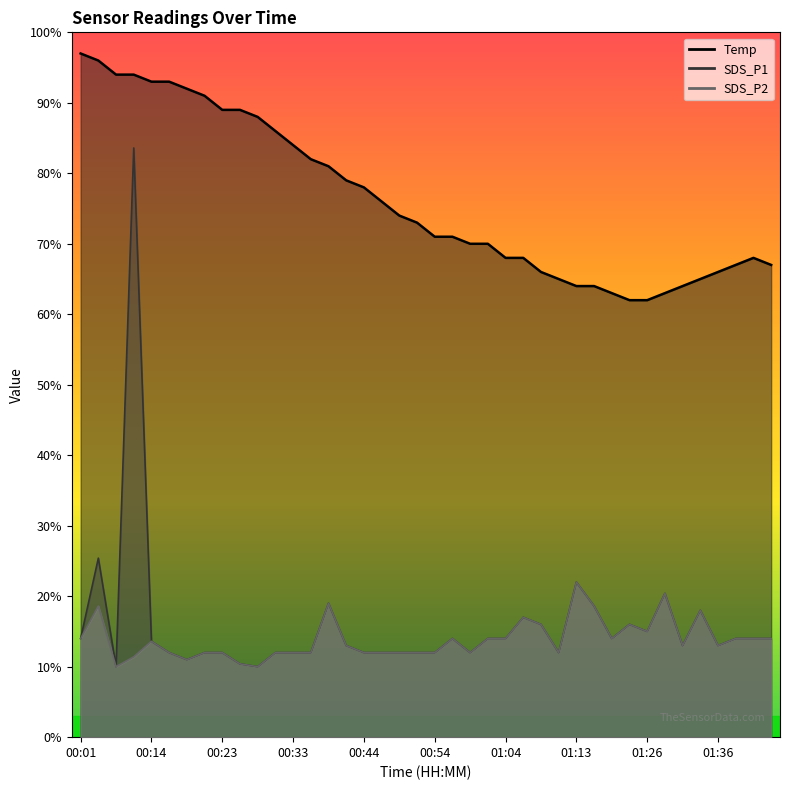

Count the number of data series in this chart.

3